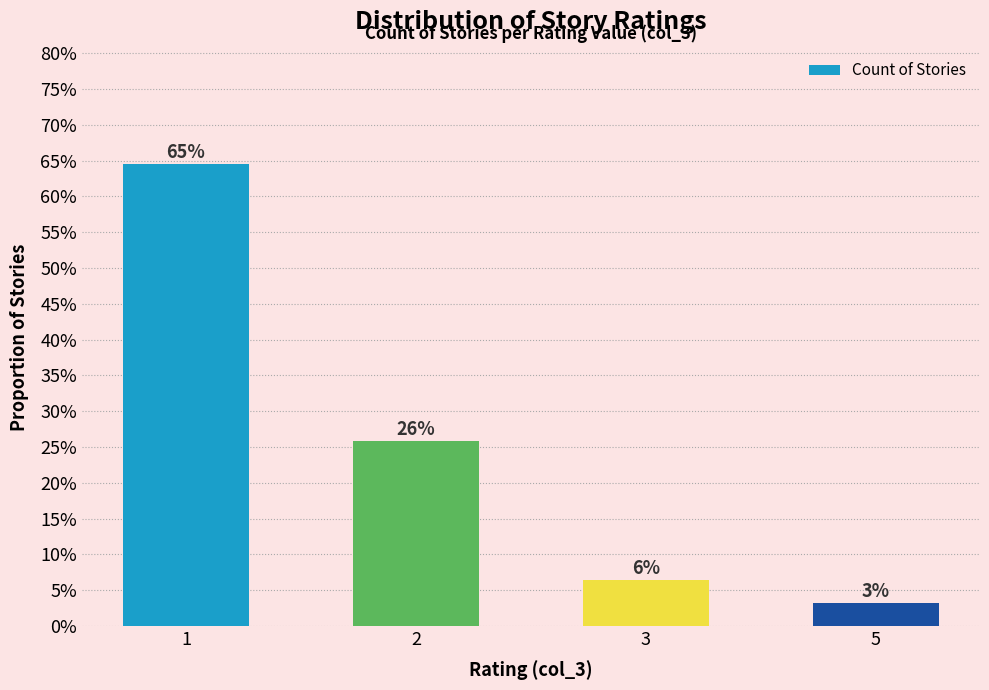

True or false: the data shows 0.0 at 3.

False